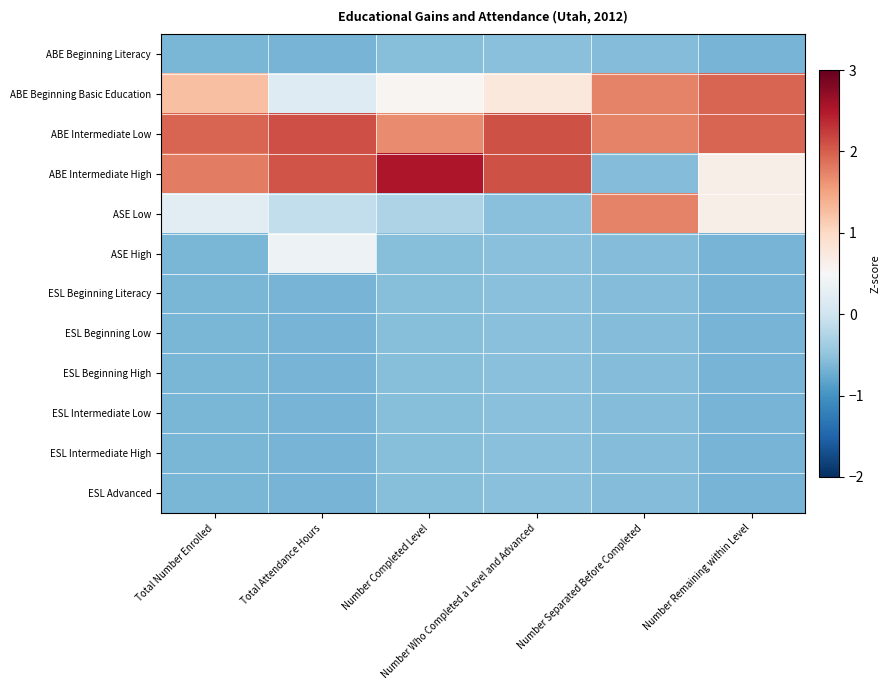

Which series has the widest spread of values?

ABE Intermediate High